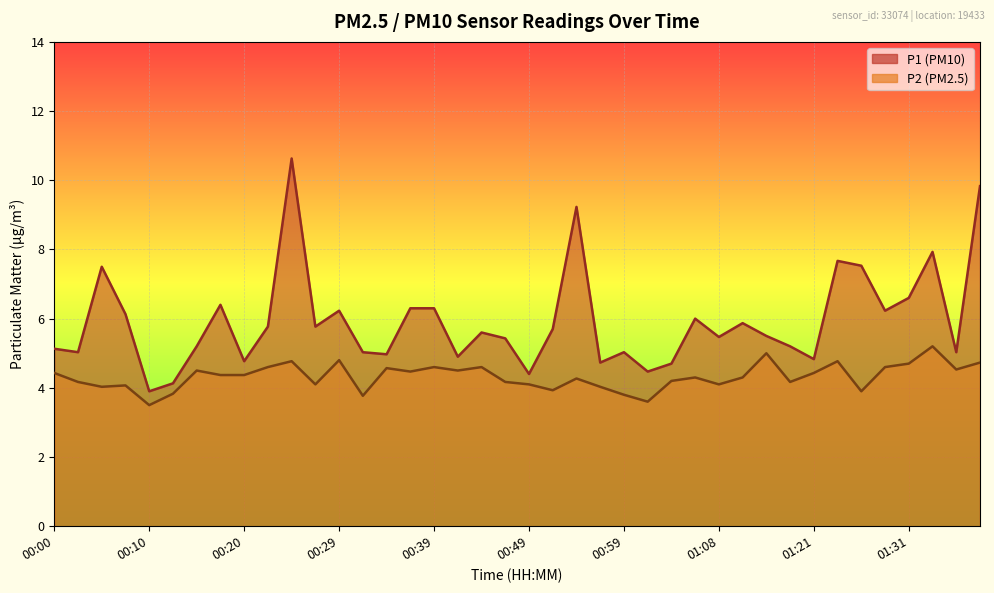

What is the spread (max minus min) of values at 01:06?

1.7